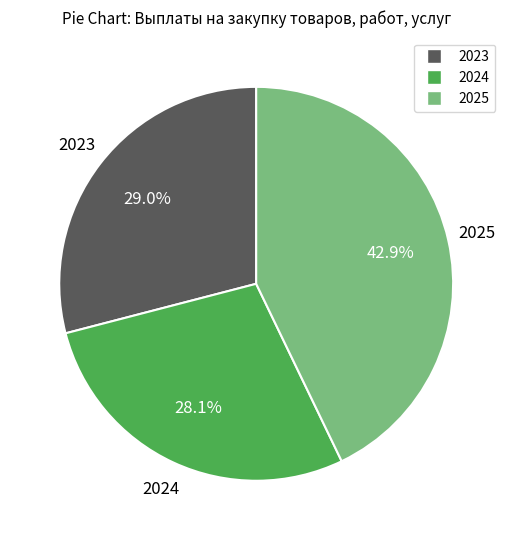

How many segments does this pie chart have?

3